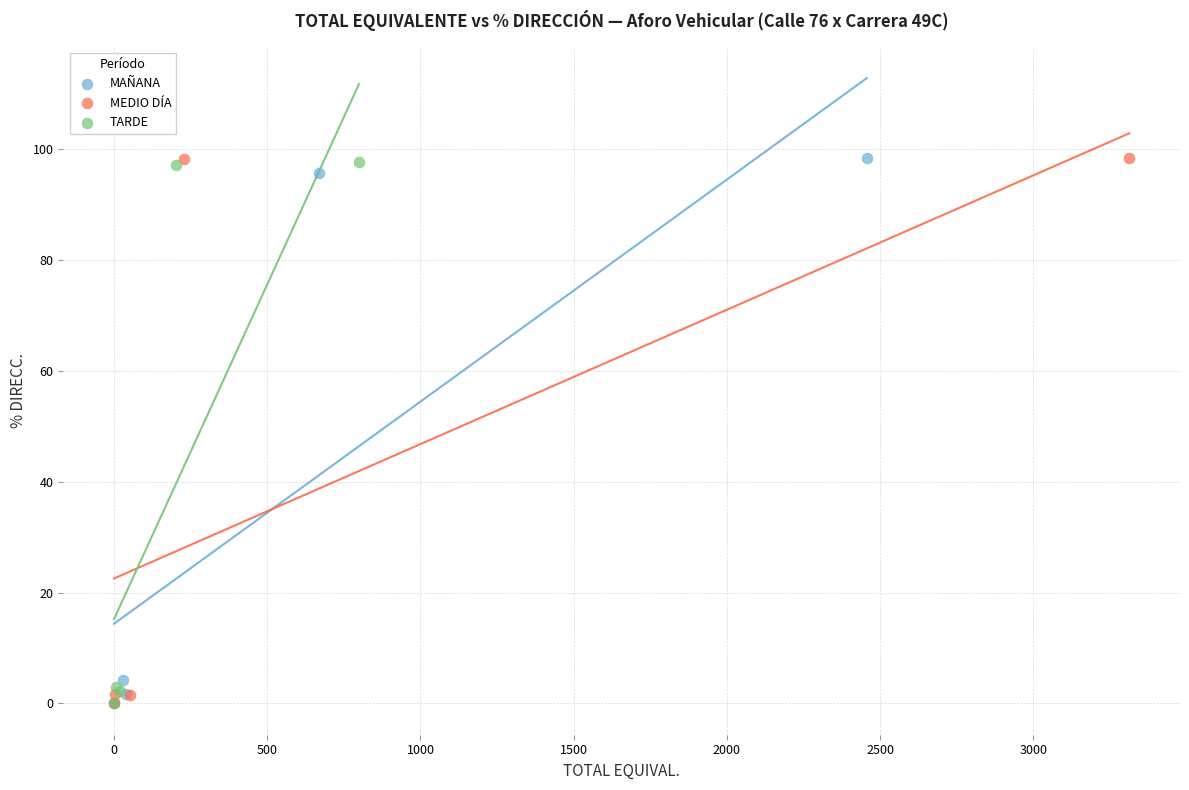

Which series has the widest spread of Y values?

MEDIO DÍA